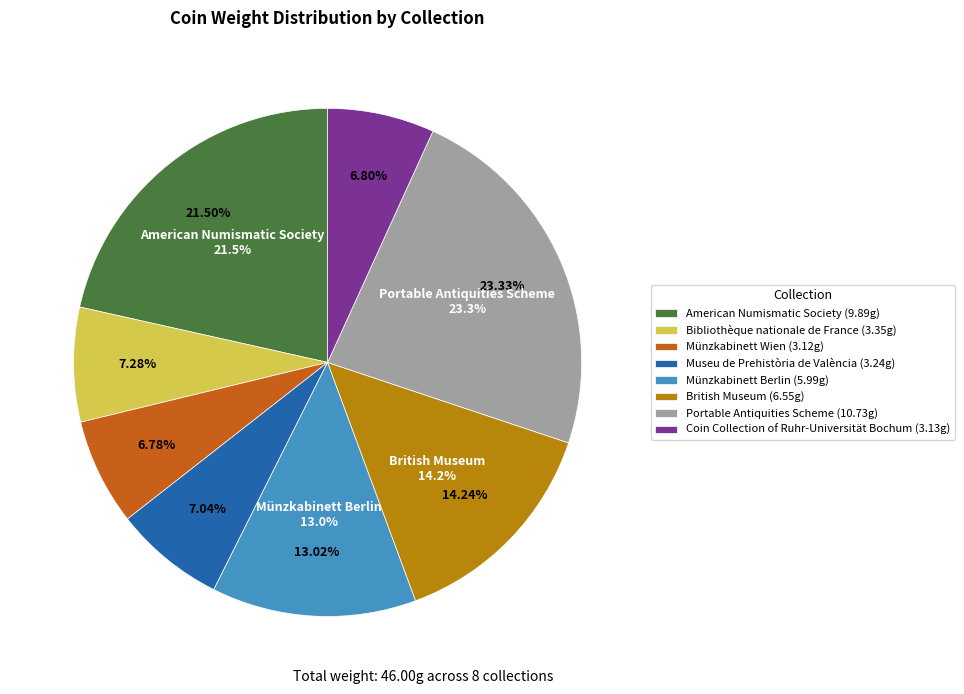

Is it true that Bibliothèque nationale de France is 1% of the pie?

False